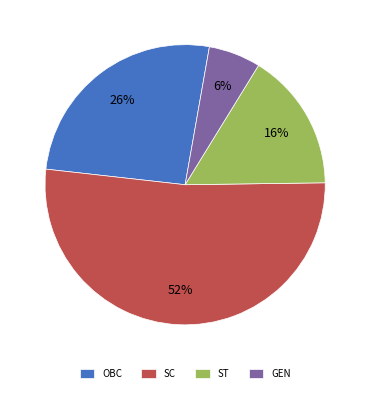

How many segments does this pie chart have?

4